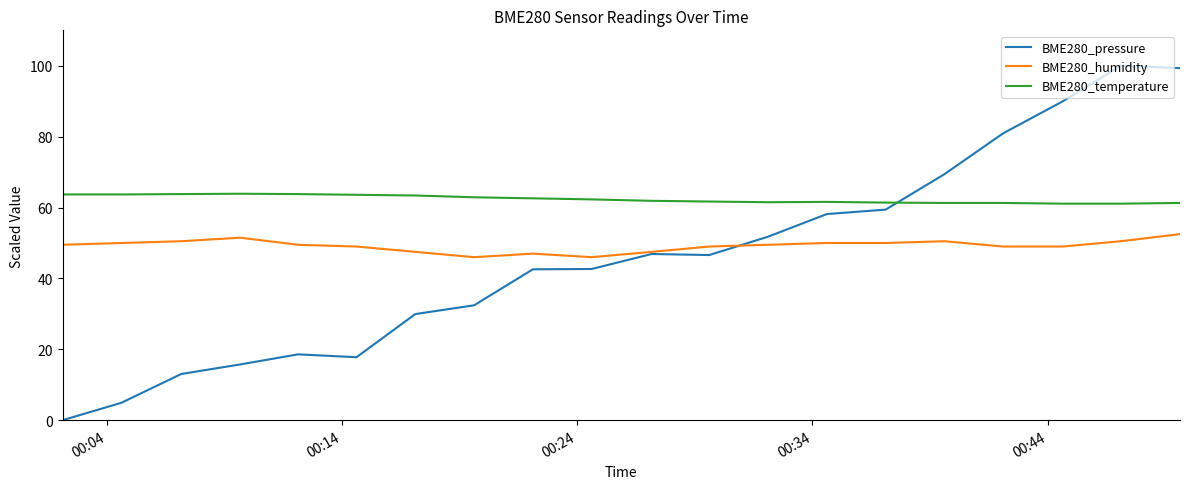

What is the maximum value shown in the chart?

100.0